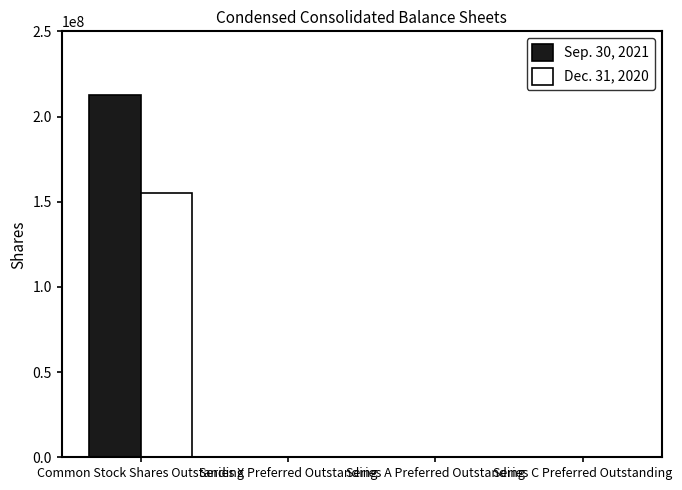

The value of Dec. 31, 2020 at Series C Preferred Outstanding is -49194813. True or false?

False